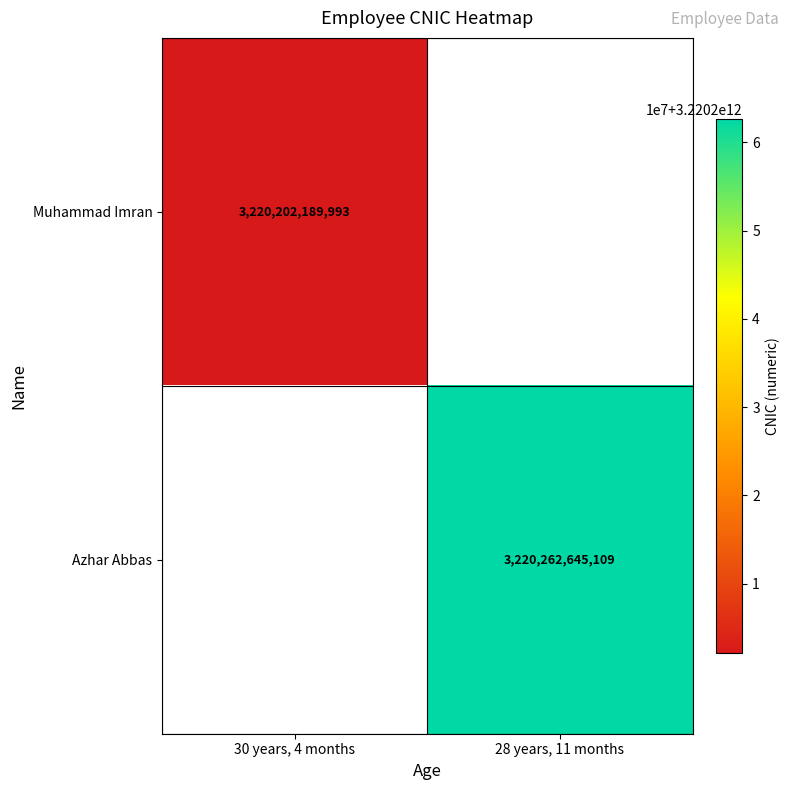

True or false: Muhammad Imran has a value of 3220202189993 at 30 years, 4 months.

True